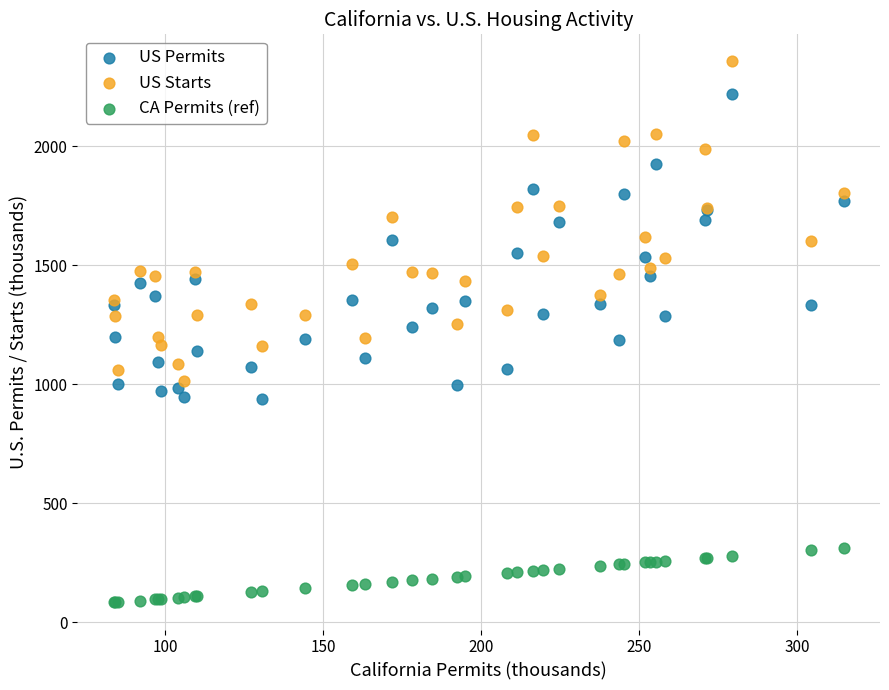

Which series contains the lowest Y value?

CA Permits (ref)